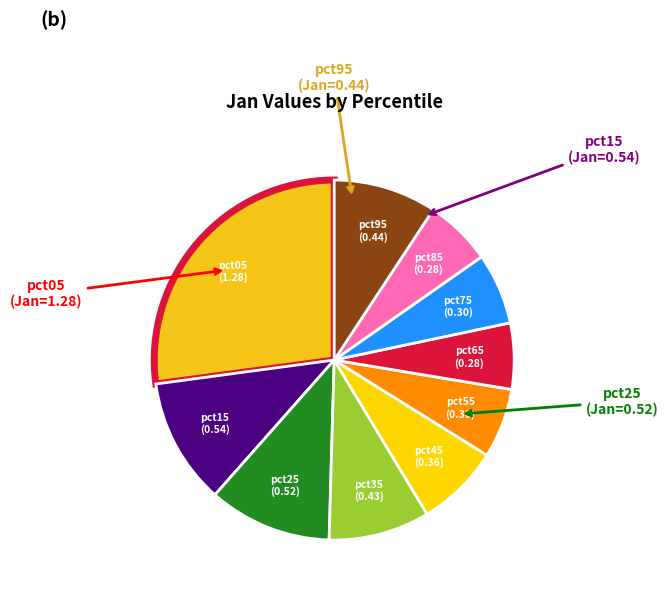

Count the number of slices in the pie.

10